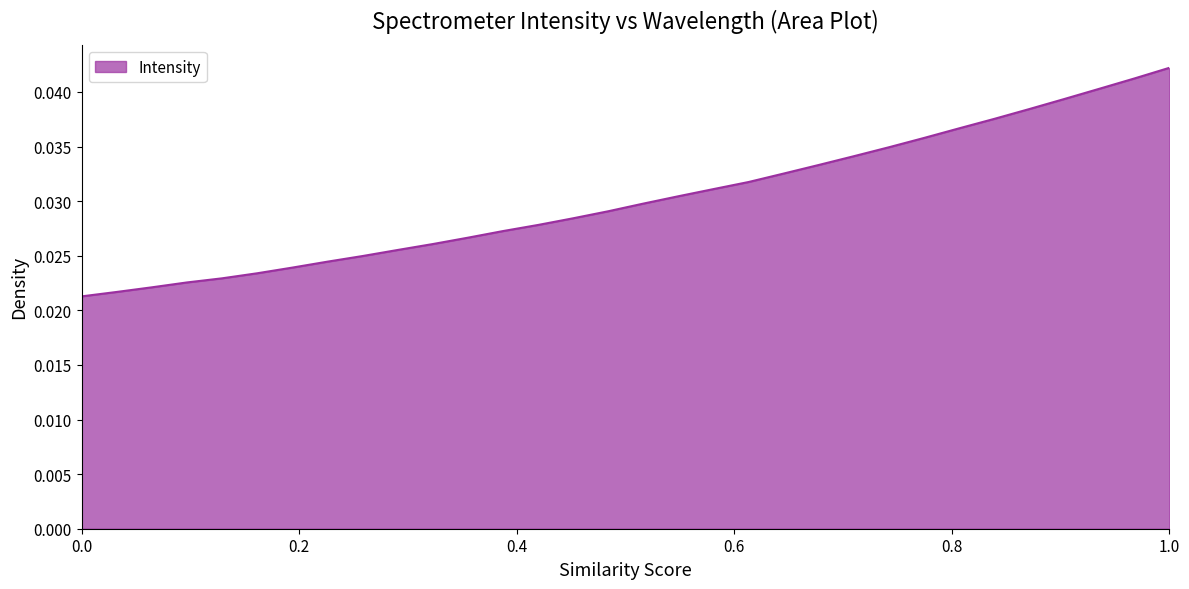

Which label corresponds to the largest value in the chart?

1.0